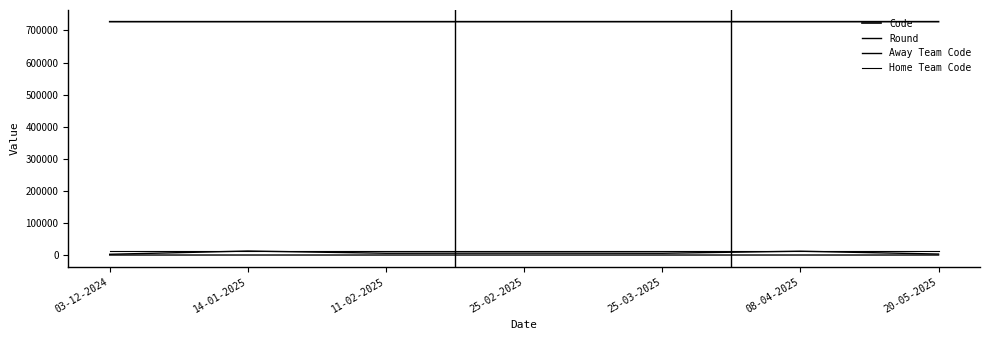

Is this an area chart (filled region under the line)?

No